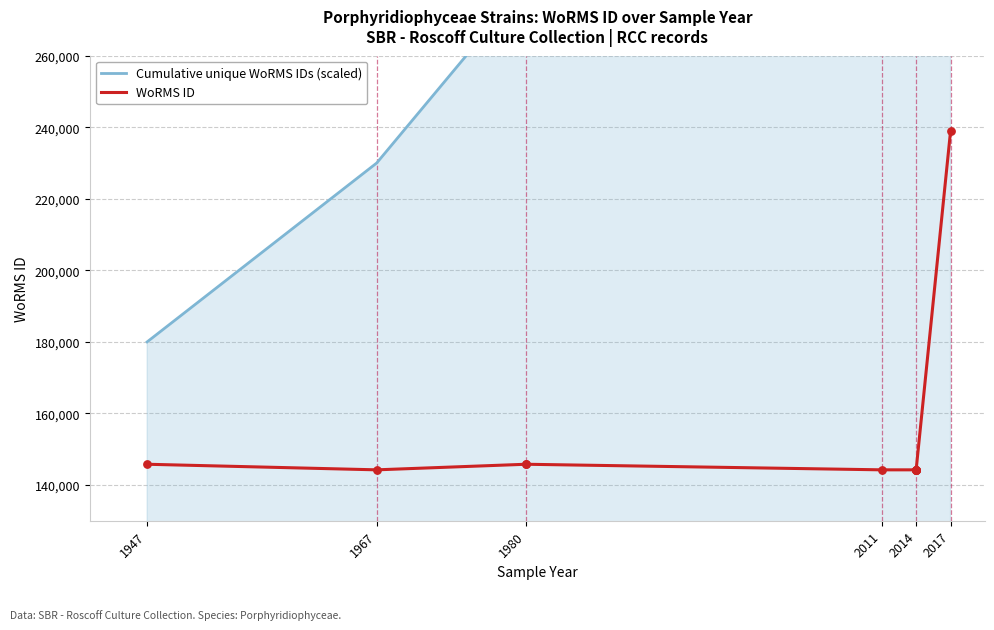

Is the value of Cumulative unique WoRMS IDs (scaled) at 10 greater than the value of WoRMS ID at 2017?

Yes